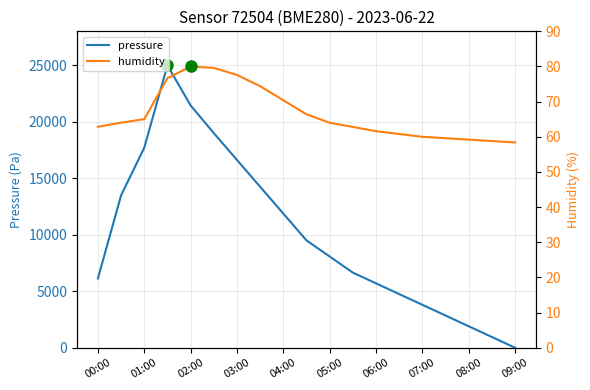

What is the difference between the maximum and minimum values in the humidity series?

21.6